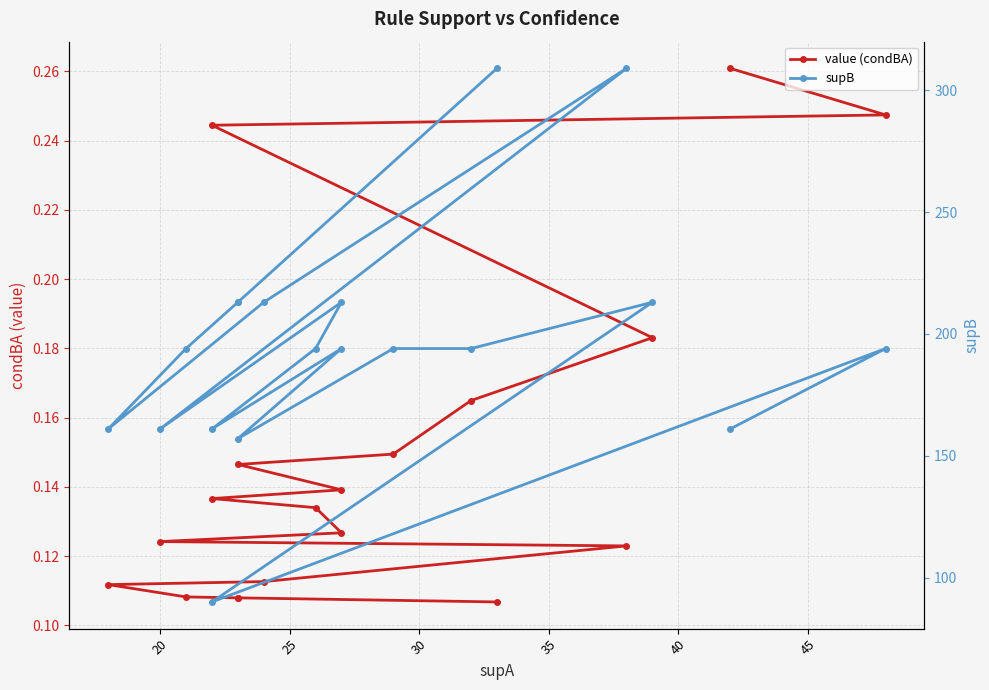

Rank the series by their average value, from highest to lowest.

supB, value (condBA)